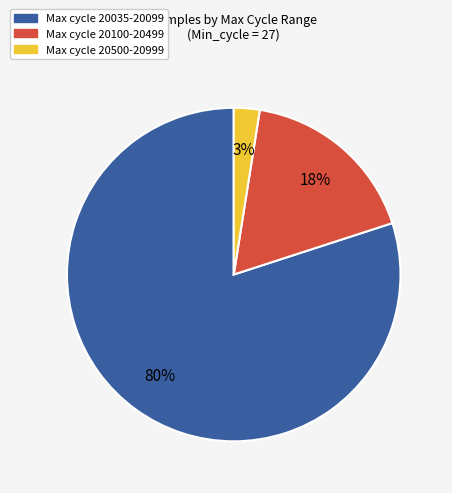

Is there a majority slice in this chart?

Yes